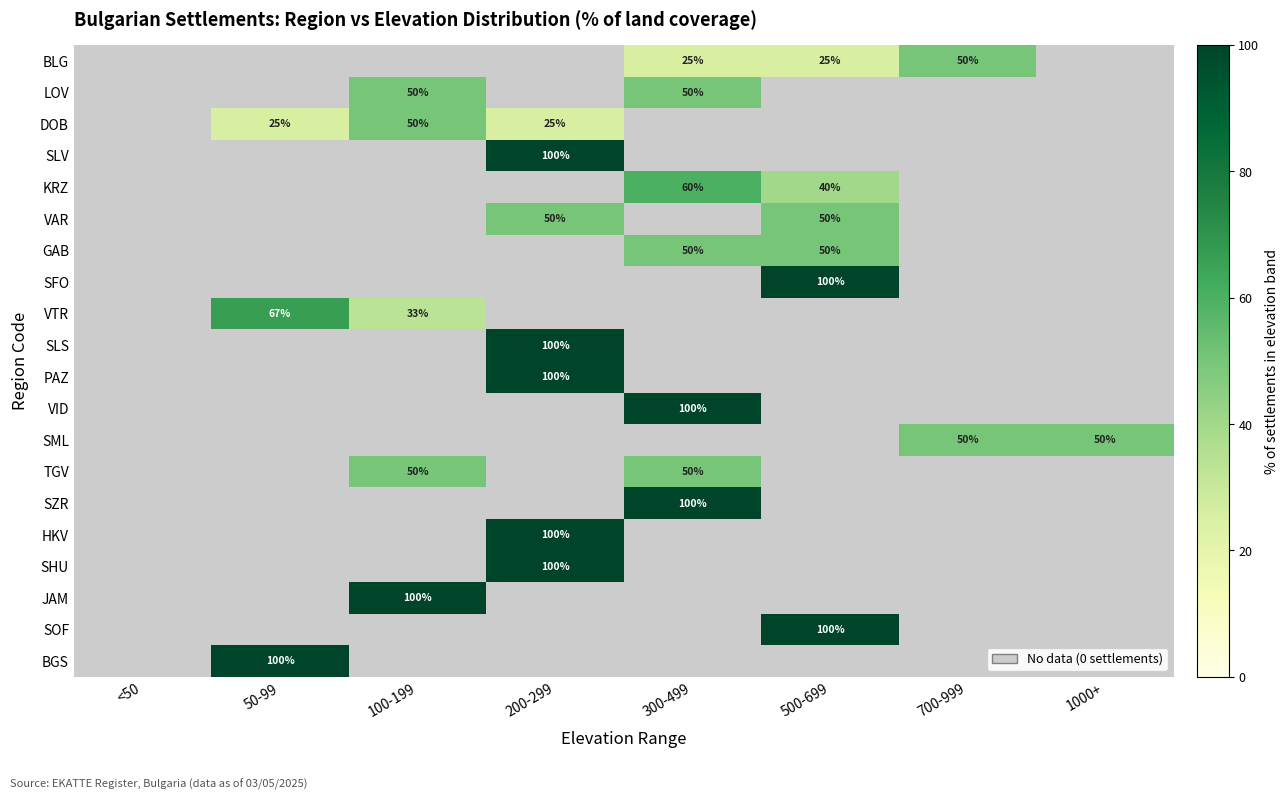

Between <50 and 50-99, which series saw the biggest shift?

BGS